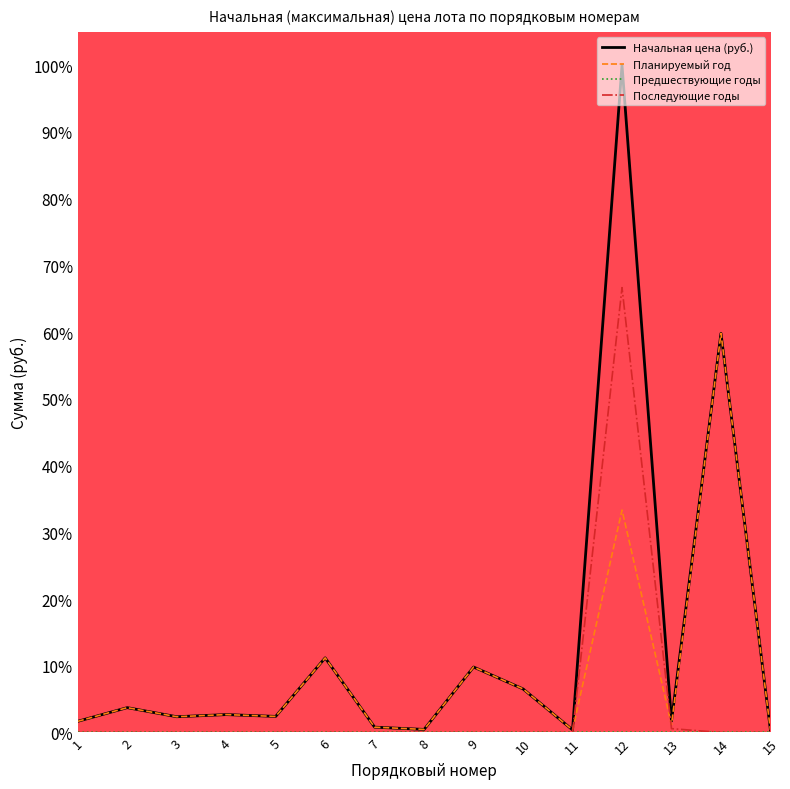

What is the total value across all series at 9?

0.2